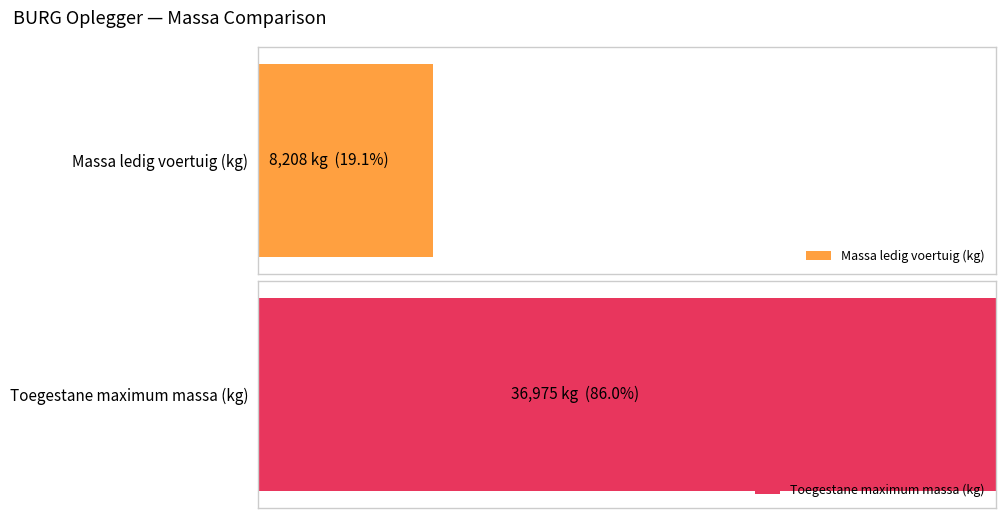

Are the bars horizontal?

Yes